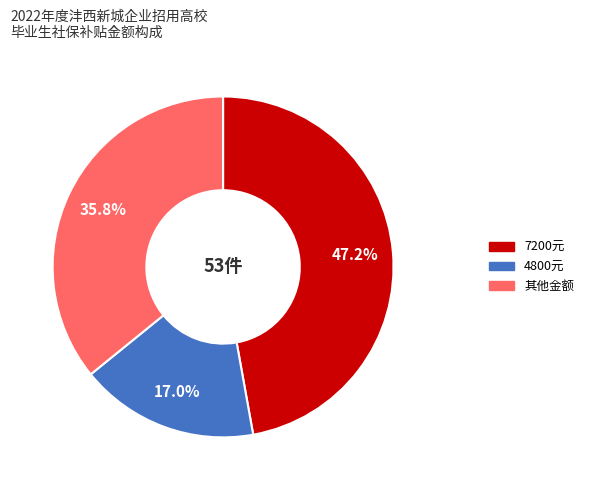

How many segments does this pie chart have?

3